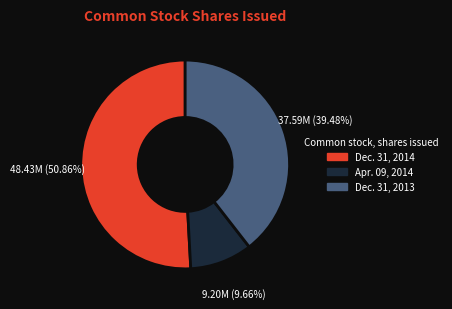

True or false: Dec. 31, 2014 accounts for 62% of the total.

False